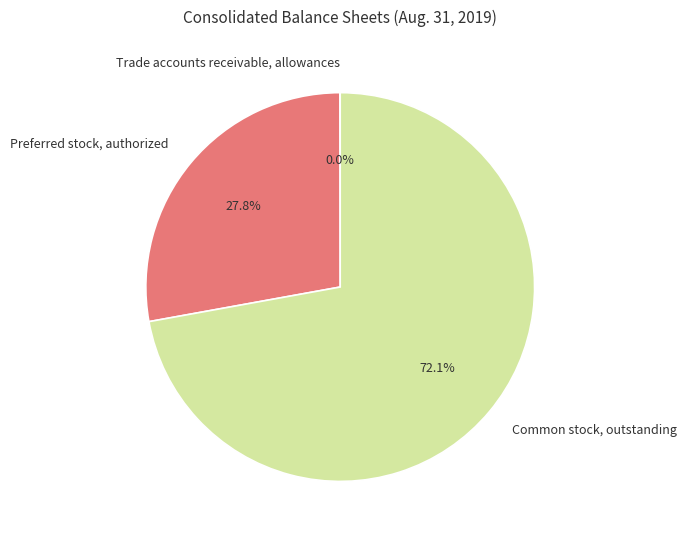

To the nearest percent, what portion does Preferred stock, authorized represent?

28%